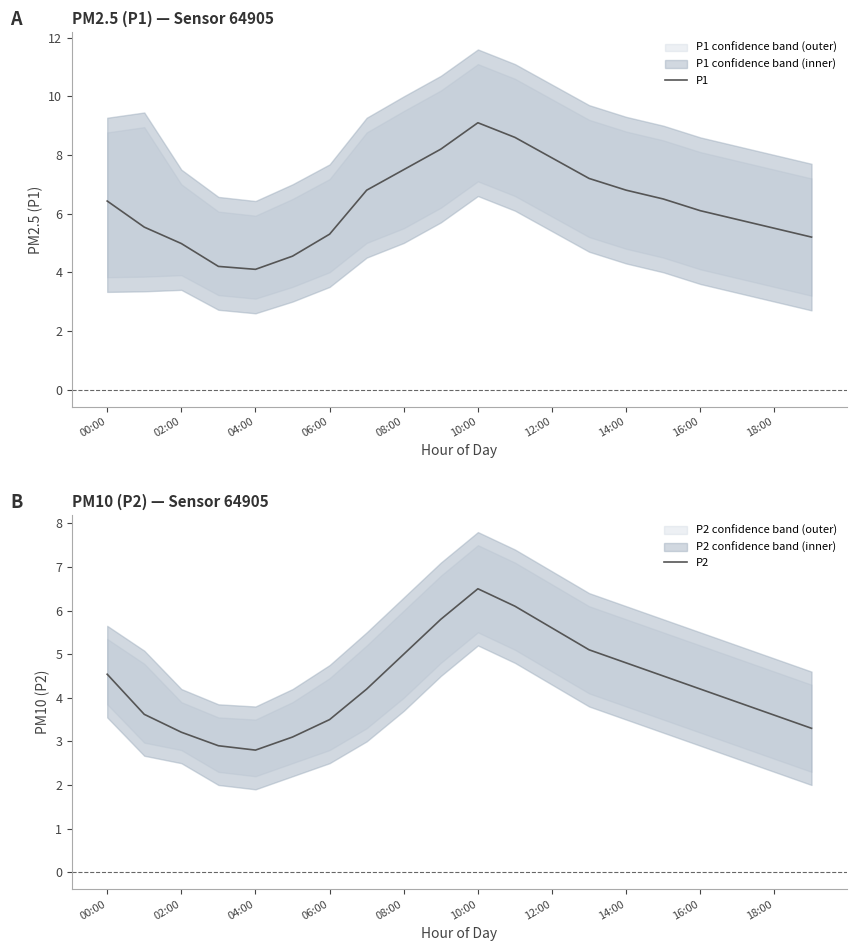

Reading left to right, what are all the values shown in this chart?

P1: 6.4	5.5	5.0	4.2	4.1	4.5	5.3	6.8	7.5	8.2	9.1	8.6	7.9	7.2	6.8	6.5	6.1	5.8	5.5	5.2
P2: 4.5	3.6	3.2	2.9	2.8	3.1	3.5	4.2	5.0	5.8	6.5	6.1	5.6	5.1	4.8	4.5	4.2	3.9	3.6	3.3